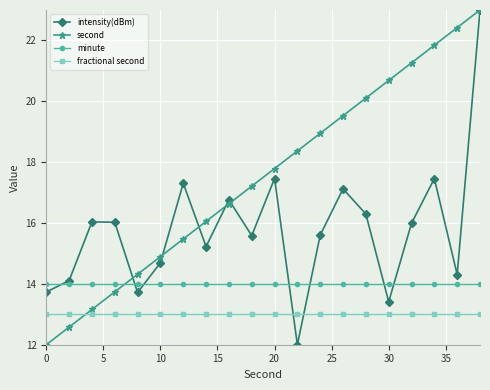

How many intersections are there between fractional second and second?

1